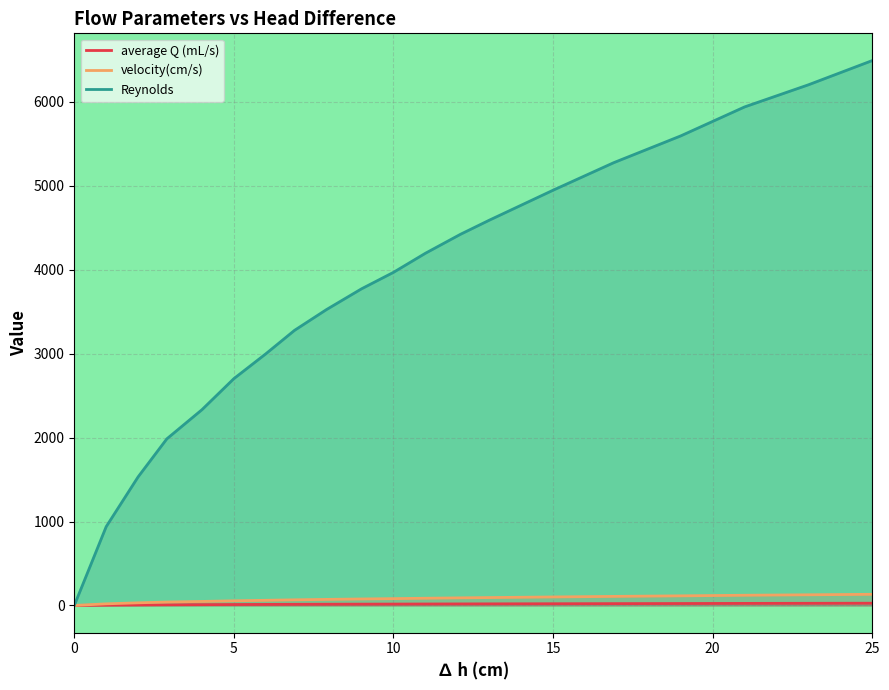

Where does the Reynolds series first go above 3968?

10